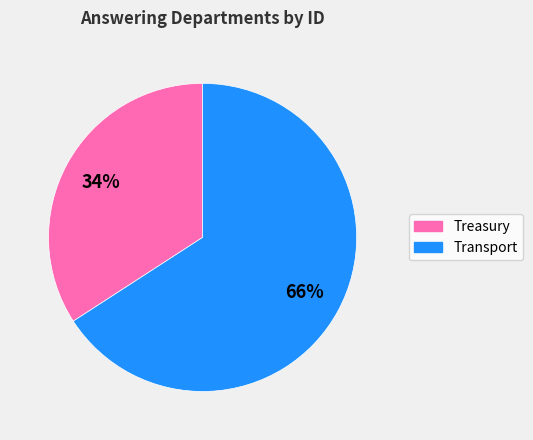

Do Treasury and Transport together represent more than half of the pie?

Yes